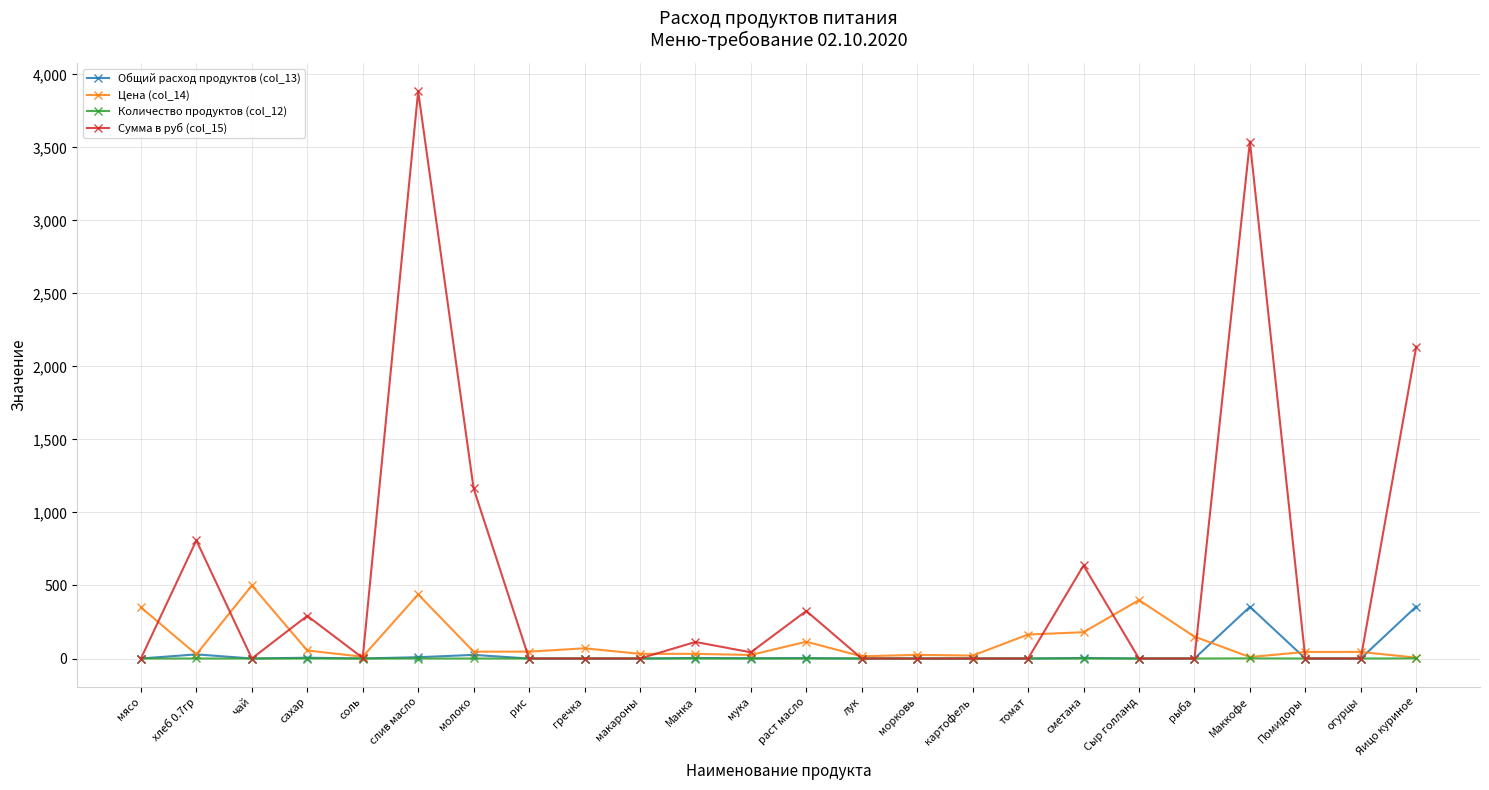

Which series has the widest spread of values?

Сумма в руб (col_15)